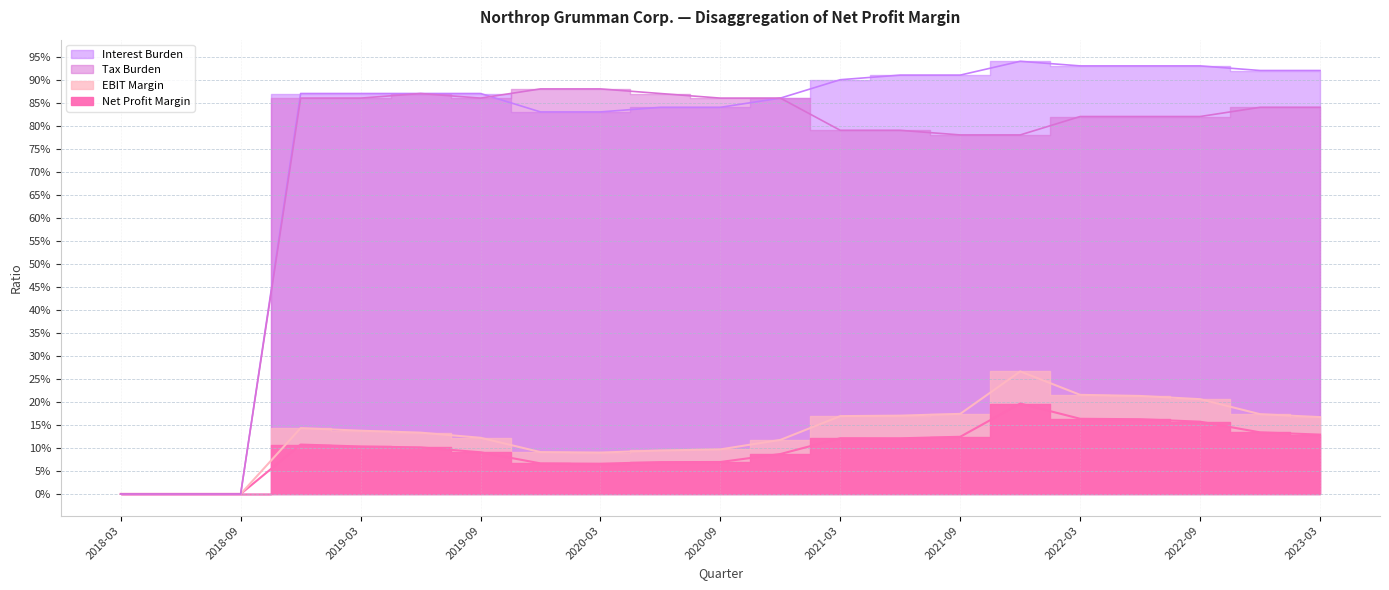

True or false: Tax Burden and Interest Burden intersect in this chart.

True